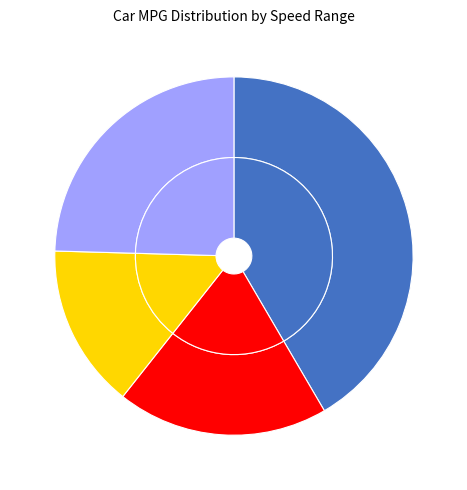

Which series has the widest spread of values?

Car other